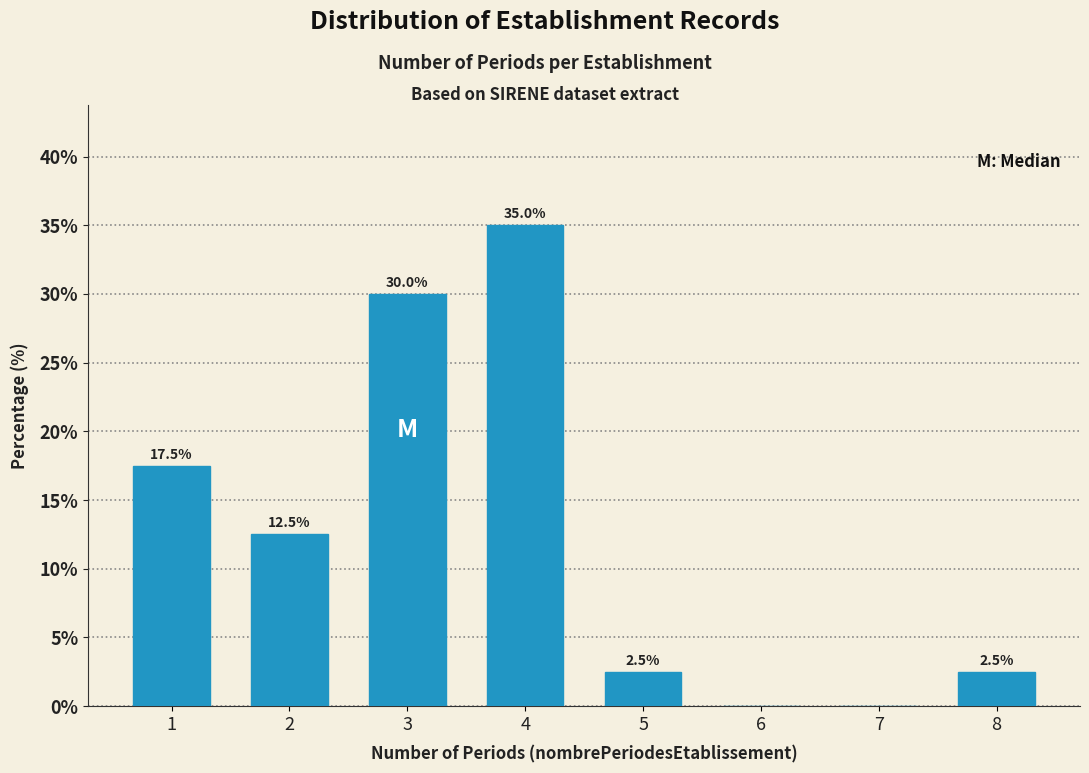

Reading right to left, extract all data points from this chart.

8=2.5	7=0.0	6=0.0	5=2.5	4=35.0	3=30.0	2=12.5	1=17.5